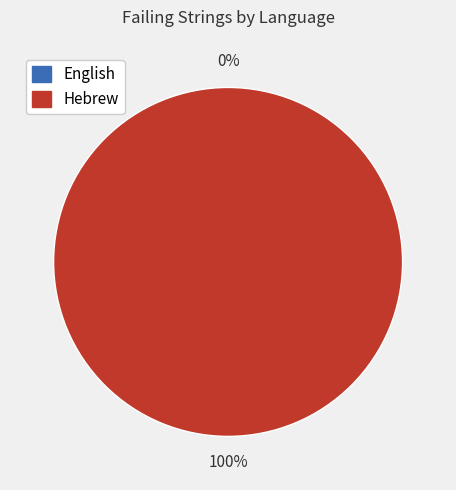

To the nearest percent, what is the difference between the largest and smallest slice percentages?

100%